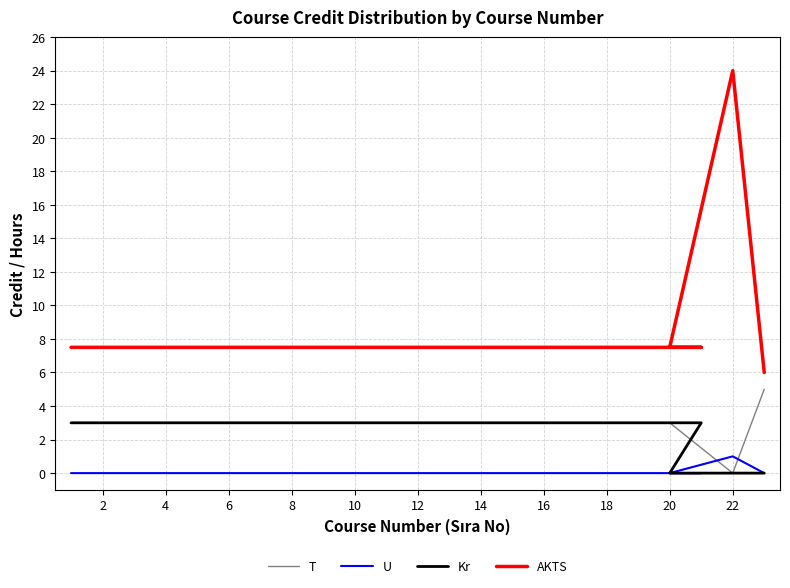

How many values in U are above zero?

1